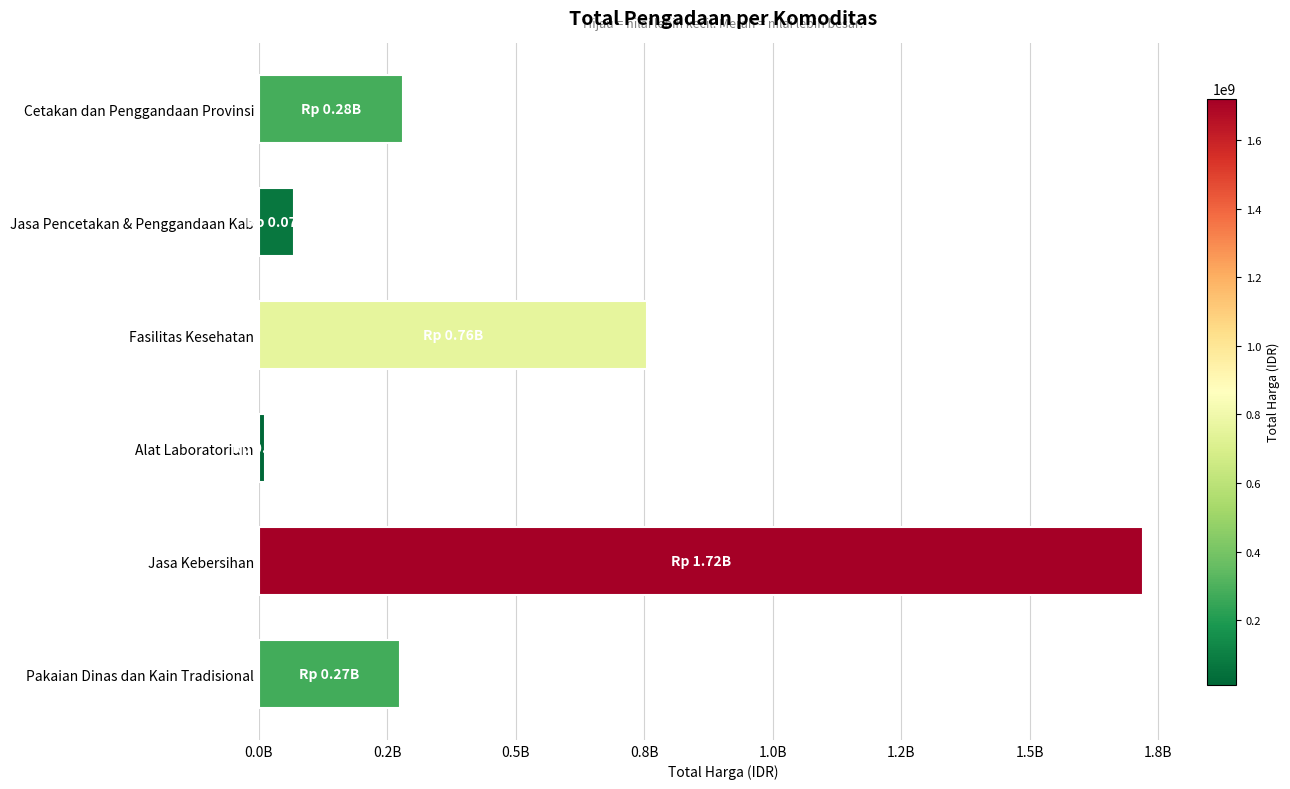

Which label corresponds to the largest value in the chart?

Jasa Kebersihan